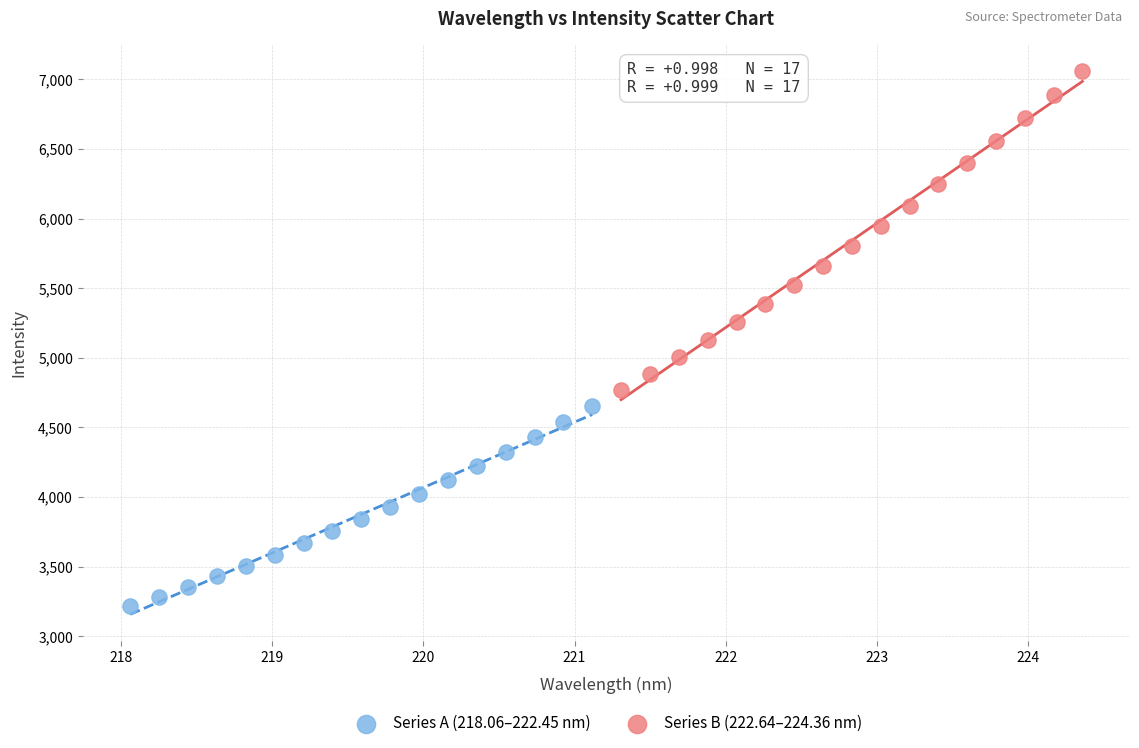

Which series has the widest spread of Y values?

Series B (222.64–224.36 nm)